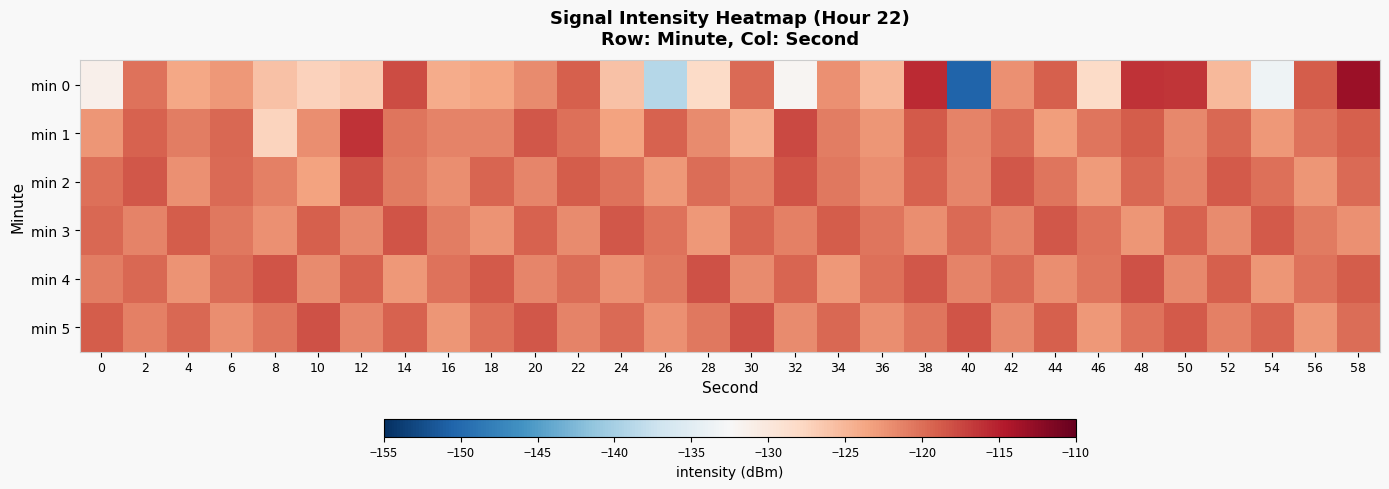

Reading left to right, transcribe all the data shown in this chart.

min 0: 0=-131.3	2=-120.3	4=-123.7	6=-122.8	8=-126.0	10=-127.3	12=-126.6	14=-117.7	16=-124.2	18=-123.6	20=-121.9	22=-119.1	24=-126.0	26=-139.0	28=-128.2	30=-119.8	32=-132.0	34=-122.3	36=-125.1	38=-115.8	40=-150.5	42=-122.3	44=-119.0	46=-128.1	48=-116.2	50=-116.3	52=-125.2	54=-133.5	56=-118.9	58=-113.3
min 1: 0=-122.6	2=-119.3	4=-121.0	6=-119.6	8=-127.5	10=-122.1	12=-116.2	14=-120.5	16=-121.4	18=-121.3	20=-118.5	22=-120.1	24=-123.4	26=-119.2	28=-121.8	30=-124.3	32=-117.6	34=-120.9	36=-122.5	38=-118.7	40=-121.3	42=-119.8	44=-123.1	46=-120.4	48=-118.9	50=-121.7	52=-119.5	54=-122.8	56=-120.2	58=-119.1
min 2: 0=-120.1	2=-118.5	4=-122.3	6=-119.7	8=-121.1	10=-123.5	12=-118.2	14=-120.8	16=-122.0	18=-119.4	20=-121.6	22=-118.8	24=-120.3	26=-122.7	28=-119.9	30=-121.2	32=-118.4	34=-120.6	36=-122.1	38=-119.3	40=-121.5	42=-118.6	44=-120.4	46=-122.9	48=-119.6	50=-121.4	52=-118.7	54=-120.1	56=-122.5	58=-119.8
min 3: 0=-119.5	2=-121.3	4=-118.8	6=-120.6	8=-122.2	10=-119.1	12=-121.7	14=-118.4	16=-120.9	18=-122.4	20=-119.2	22=-121.8	24=-118.6	26=-120.3	28=-122.7	30=-119.4	32=-121.1	34=-118.9	36=-120.5	38=-122.1	40=-119.7	42=-121.4	44=-118.5	46=-120.2	48=-122.6	50=-119.3	52=-121.9	54=-118.7	56=-120.8	58=-122.3
min 4: 0=-121.0	2=-119.6	4=-122.4	6=-120.0	8=-118.3	10=-121.8	12=-119.2	14=-122.7	16=-120.3	18=-118.7	20=-121.5	22=-119.9	24=-122.2	26=-120.6	28=-118.1	30=-121.9	32=-119.4	34=-122.8	36=-120.1	38=-118.5	40=-121.3	42=-119.7	44=-122.1	46=-120.5	48=-118.2	50=-121.7	52=-119.1	54=-122.6	56=-120.2	58=-118.8
min 5: 0=-118.9	2=-121.2	4=-119.5	6=-122.0	8=-120.4	10=-118.1	12=-121.6	14=-119.3	16=-122.5	18=-120.1	20=-118.6	22=-121.4	24=-119.8	26=-122.3	28=-120.7	30=-118.2	32=-121.9	34=-119.6	36=-122.1	38=-120.5	40=-118.3	42=-121.7	44=-119.1	46=-122.8	48=-120.2	50=-118.7	52=-121.1	54=-119.4	56=-122.6	58=-120.0